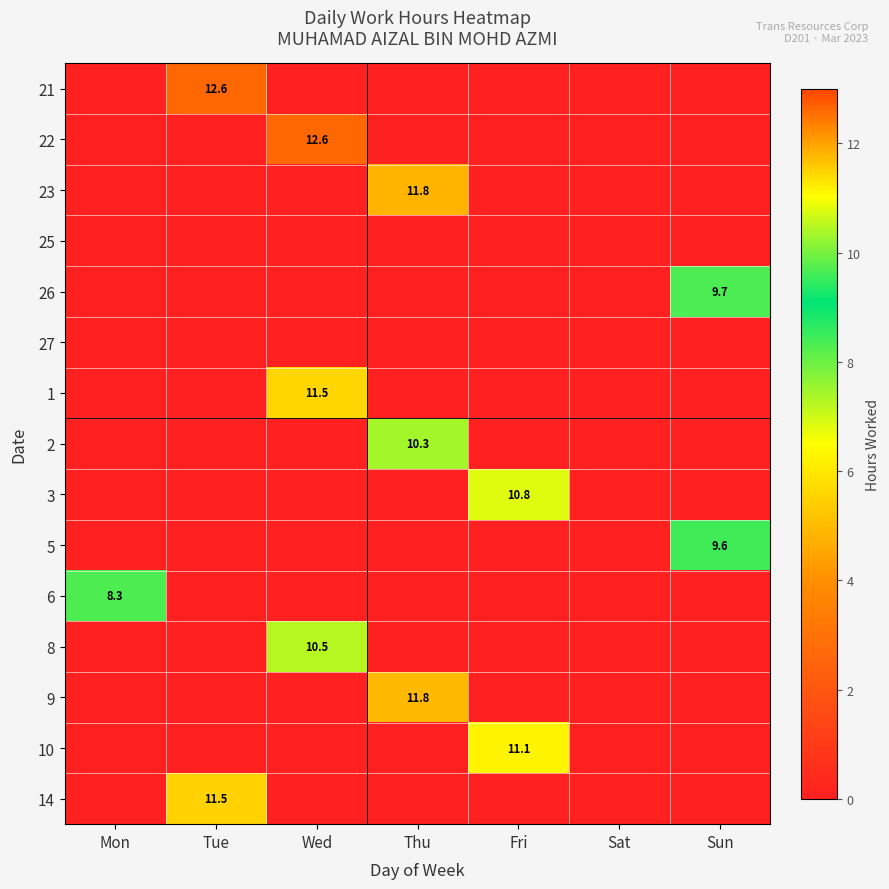

What is the difference between the maximum and second lowest values in the 26 series?

9.7